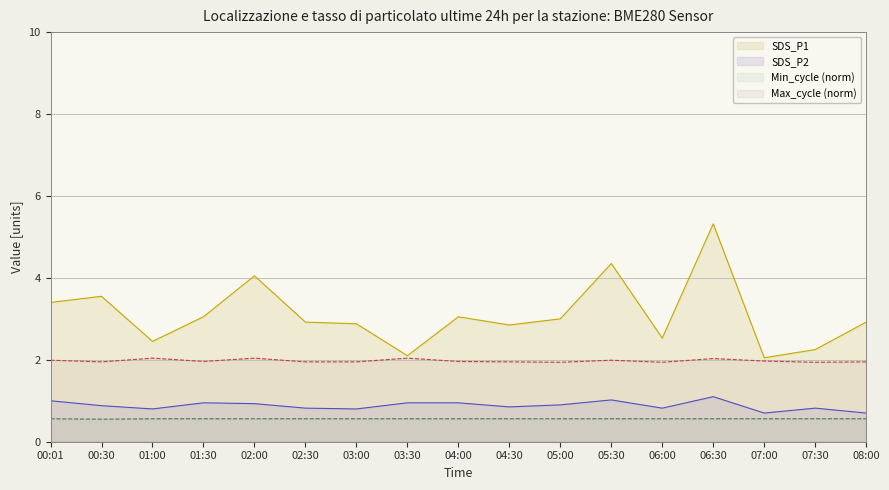

What is the lowest value of the Max_cycle_norm series?

1.9